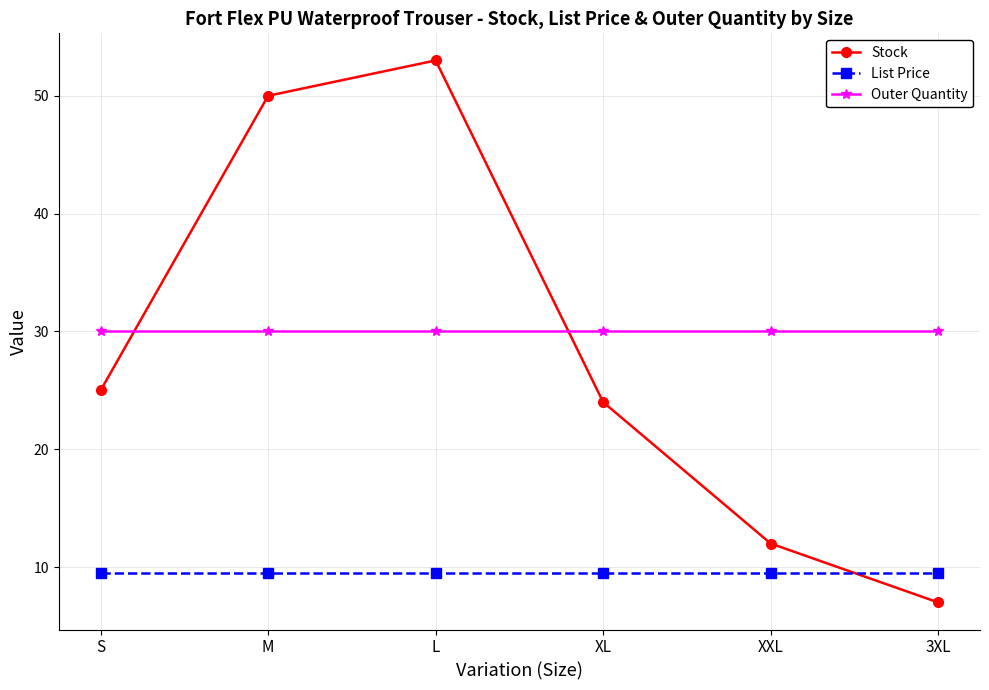

Reading right to left, what are all the values shown in this chart?

Stock: 3XL=7.0	XXL=12.0	XL=24.0	L=53.0	M=50.0	S=25.0
List Price: 3XL=9.5	XXL=9.5	XL=9.5	L=9.5	M=9.5	S=9.5
Outer Quantity: 3XL=30.0	XXL=30.0	XL=30.0	L=30.0	M=30.0	S=30.0